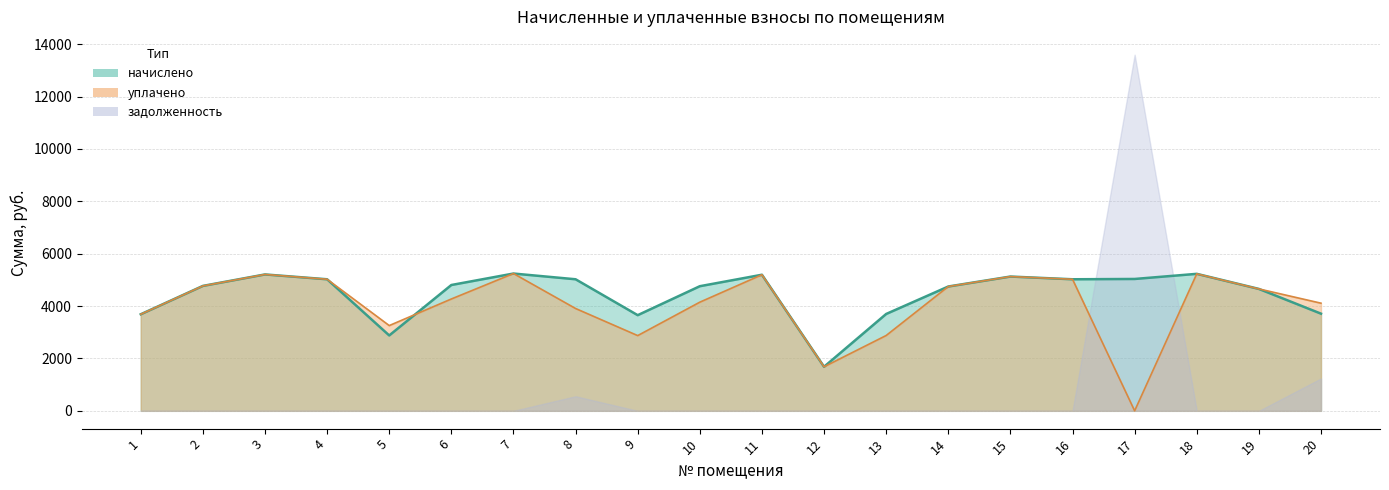

What is the difference between the начислено values at 4 and 12?

3340.8